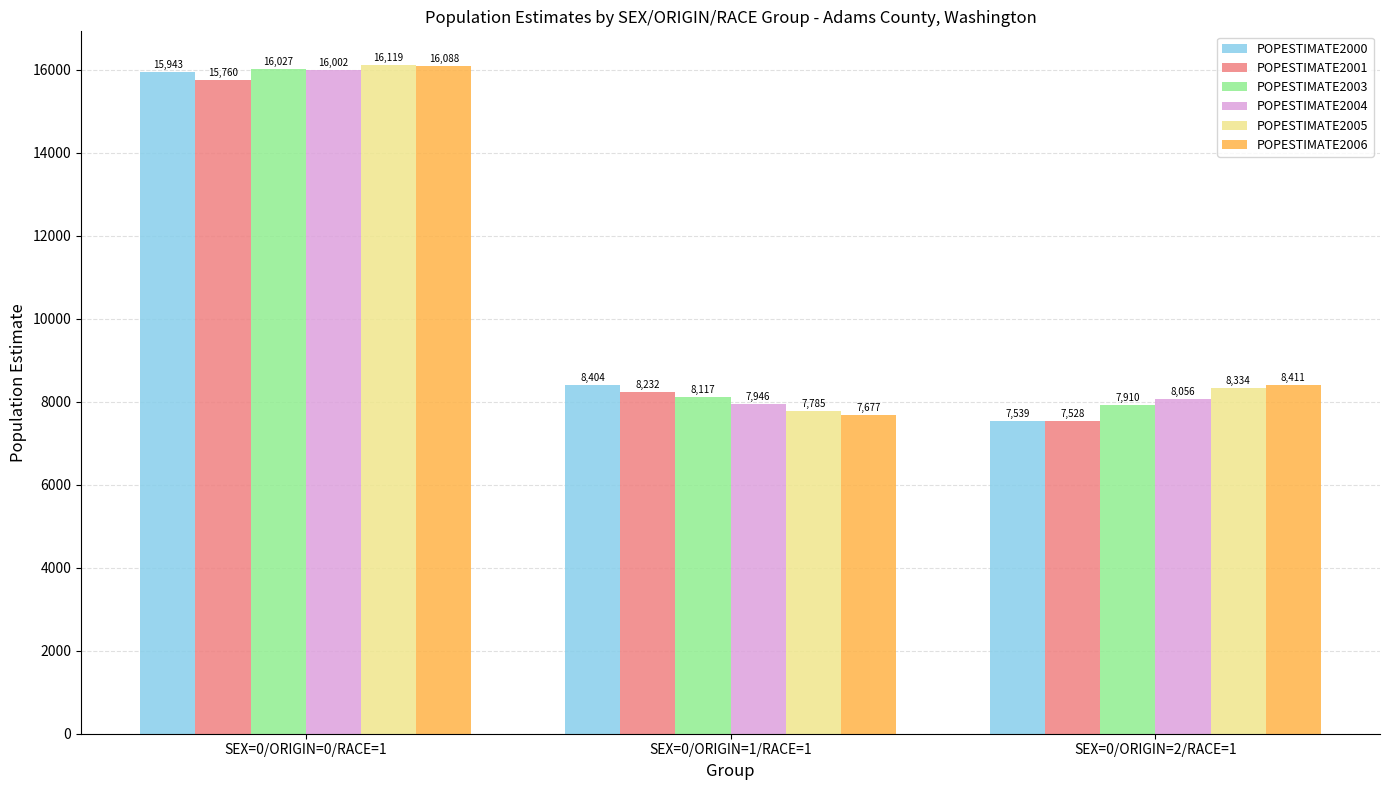

Which series changed the most between SEX=0/ORIGIN=0/RACE=1 and SEX=0/ORIGIN=2/RACE=1?

POPESTIMATE2000